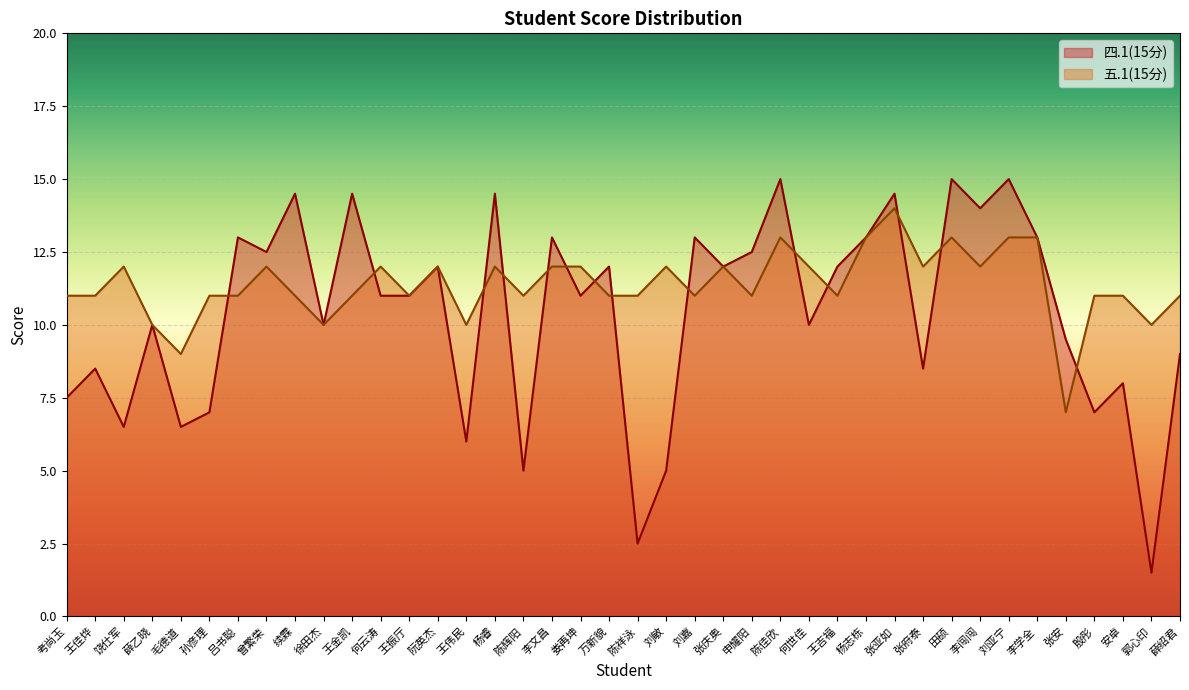

Reading left to right, extract all data points from this chart.

四.1(15分): 7.5	8.5	6.5	10.0	6.5	7.0	13.0	12.5	14.5	10.0	14.5	11.0	11.0	12.0	6.0	14.5	5.0	13.0	11.0	12.0	2.5	5.0	13.0	12.0	12.5	15.0	10.0	12.0	13.0	14.5	8.5	15.0	14.0	15.0	13.0	9.5	7.0	8.0	1.5	9.0
五.1(15分): 11.0	11.0	12.0	10.0	9.0	11.0	11.0	12.0	11.0	10.0	11.0	12.0	11.0	12.0	10.0	12.0	11.0	12.0	12.0	11.0	11.0	12.0	11.0	12.0	11.0	13.0	12.0	11.0	13.0	14.0	12.0	13.0	12.0	13.0	13.0	7.0	11.0	11.0	10.0	11.0